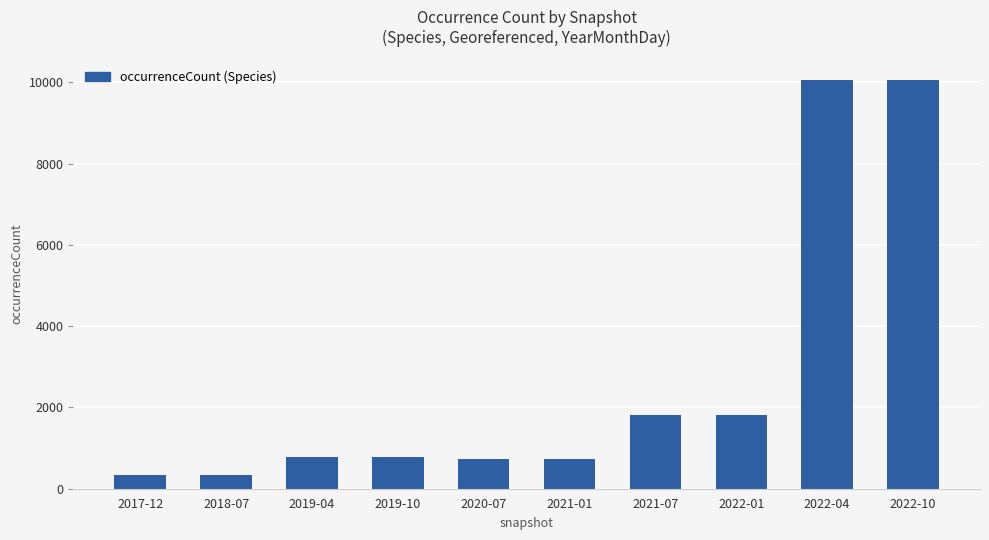

Reading right to left, extract all data points from this chart.

10058	10058	1812	1812	733	733	787	787	337	337